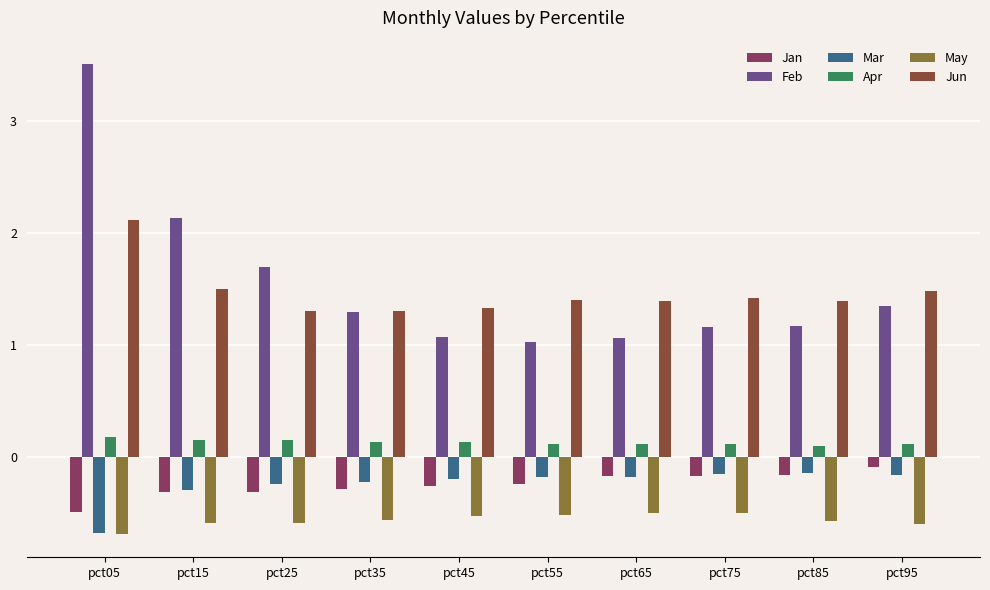

What is the smallest value displayed?

-0.7